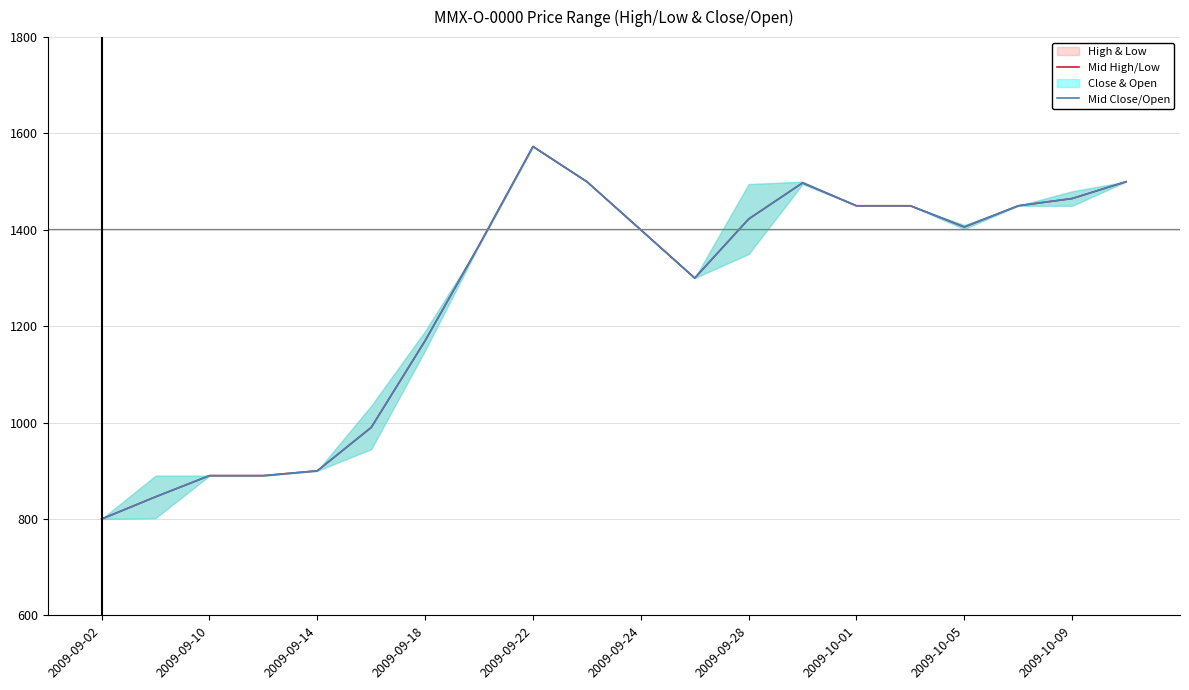

True or false: Mid Close/Open and Mid High/Low cross at least once.

False